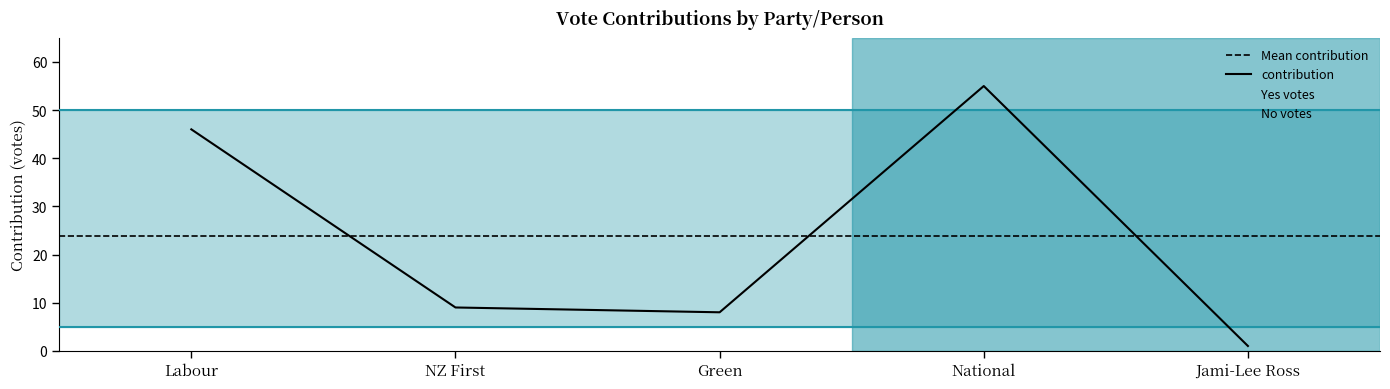

Which label corresponds to the largest value in the chart?

National